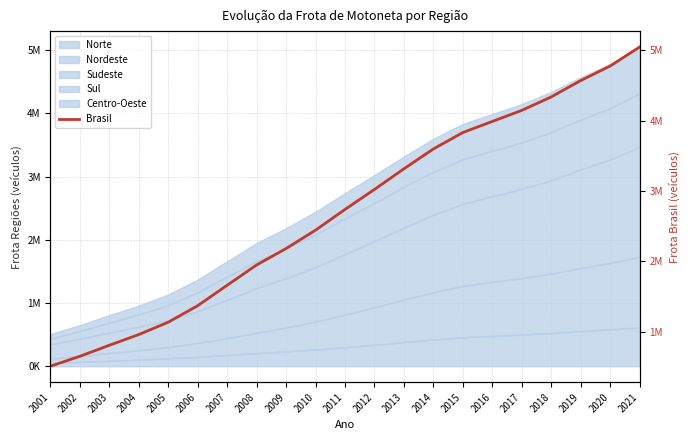

At which category does the chart reach its peak across all series?

2021